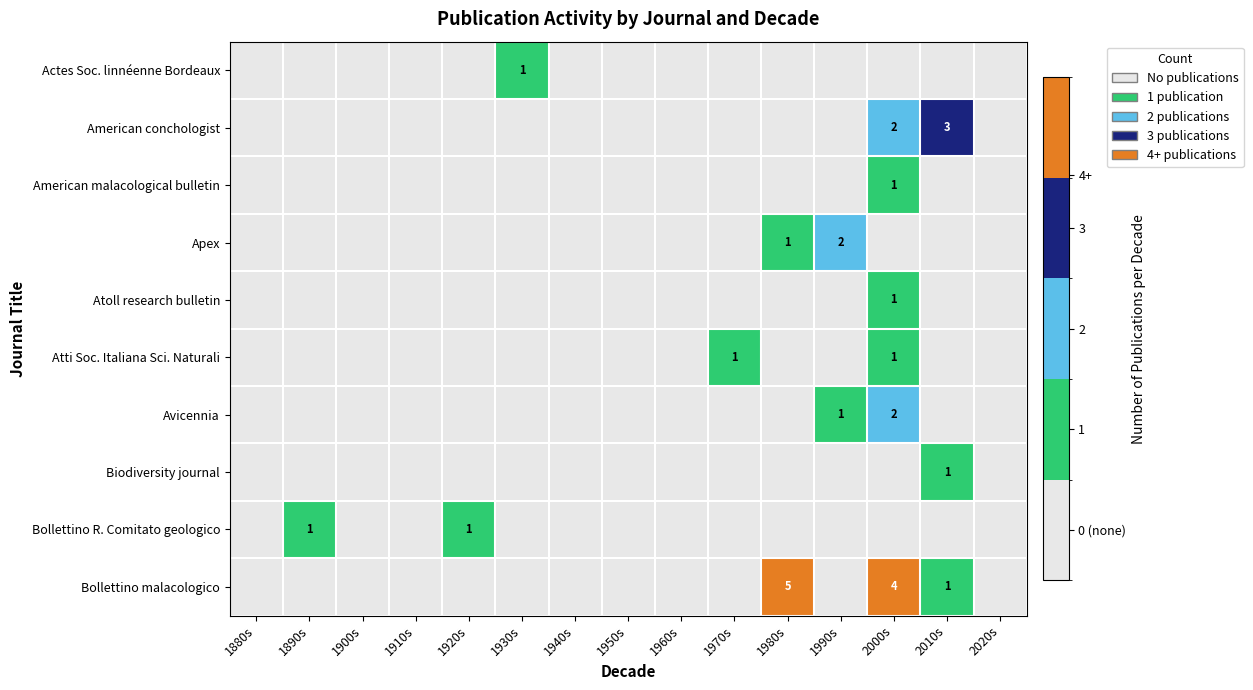

Is it true that American malacological bulletin equals -1 at 1890s?

False